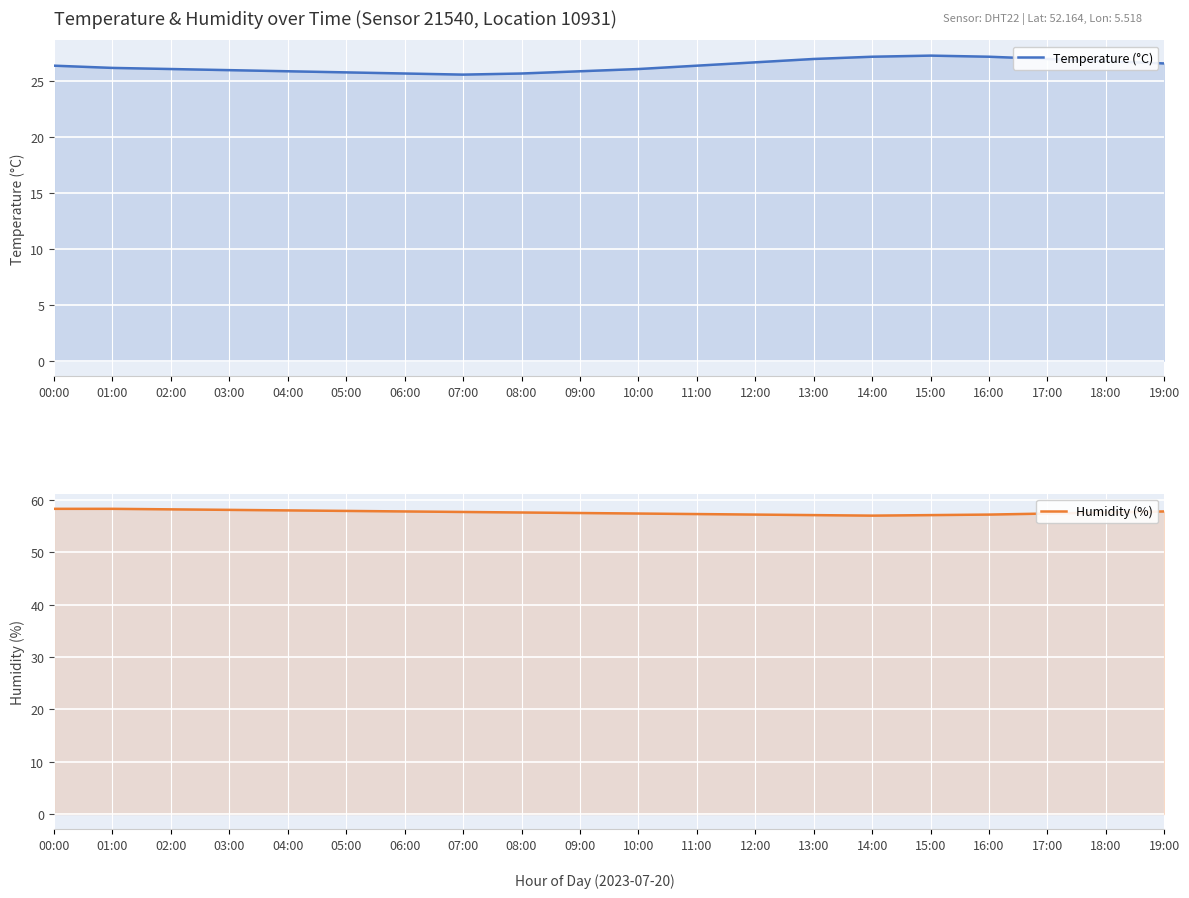

List the series in order of their overall mean, highest first.

Humidity (%), Temperature (°C)